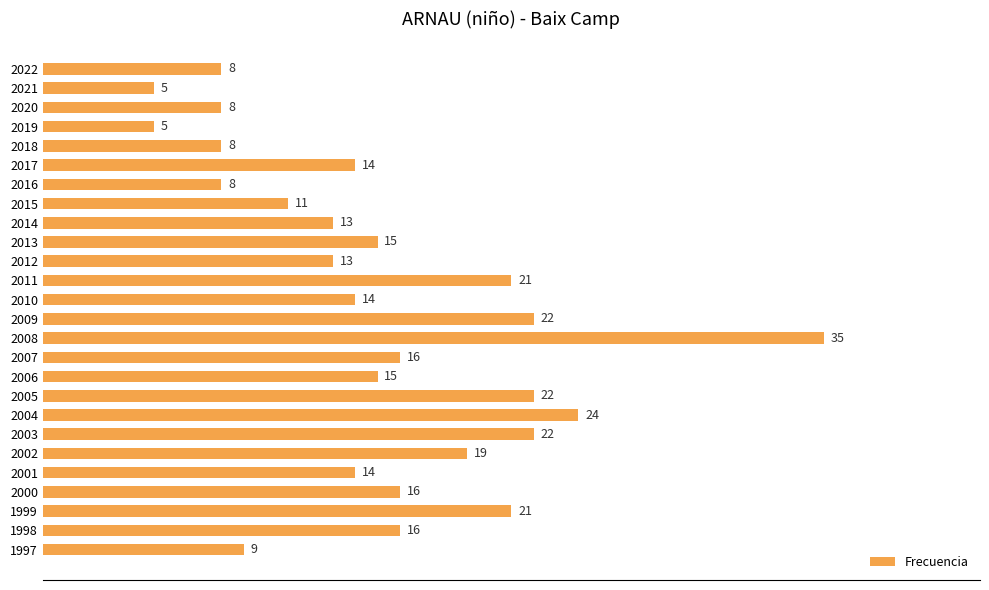

True or false: the data shows 6 at 2017.

False